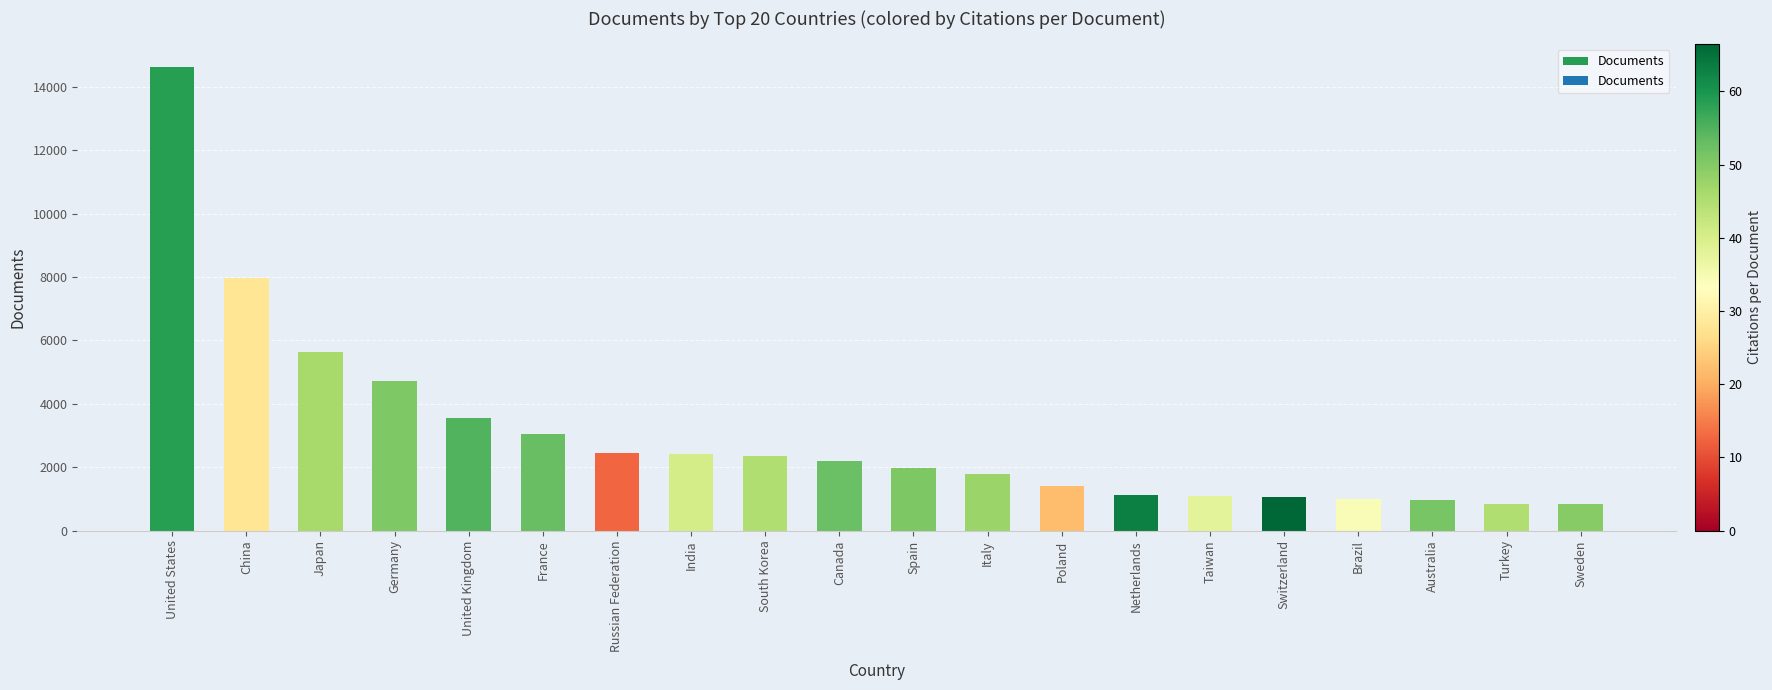

How many data points are less than 2195?

10